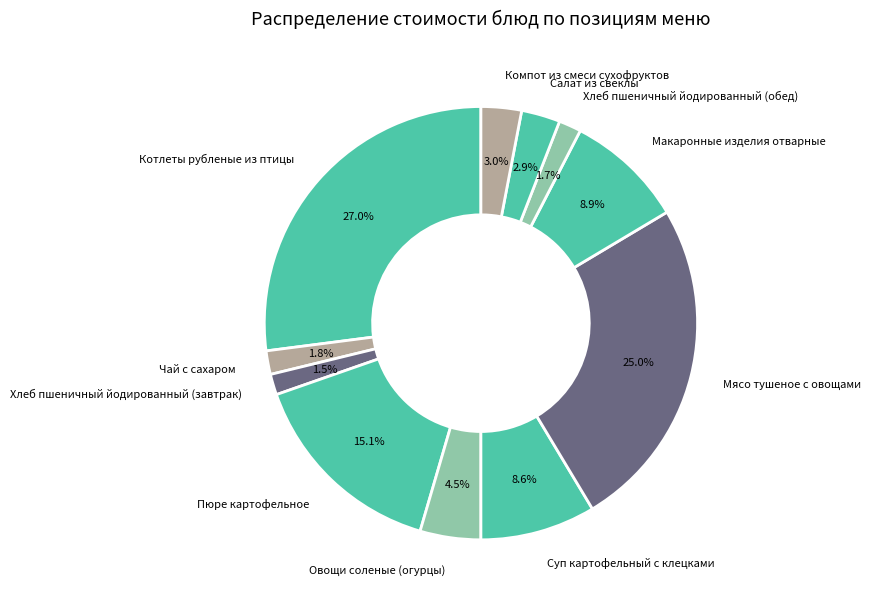

What percentage is the Салат из свеклы slice, to the nearest percent?

3%